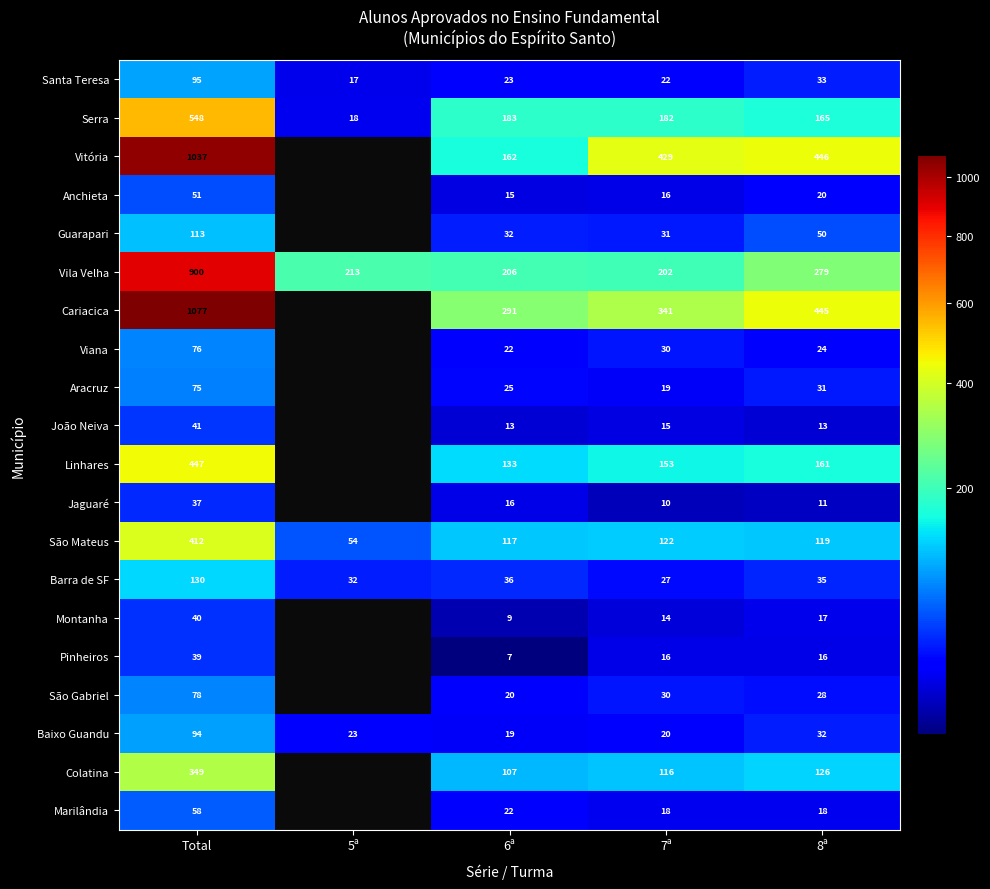

What is the sum of the Baixo Guandu values at 7ª and 8ª?

52